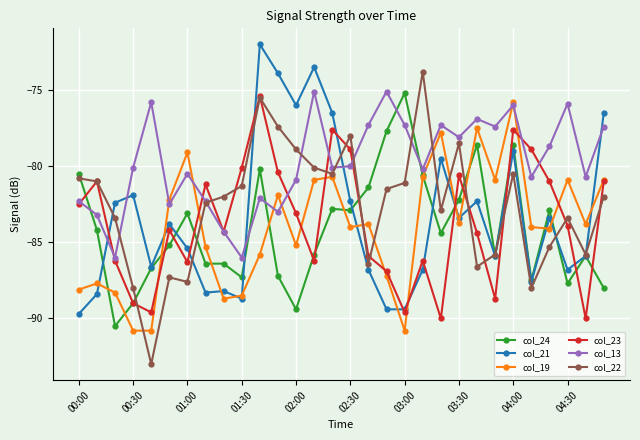

What are all the series names shown in the legend?

col_24, col_21, col_19, col_23, col_13, col_22